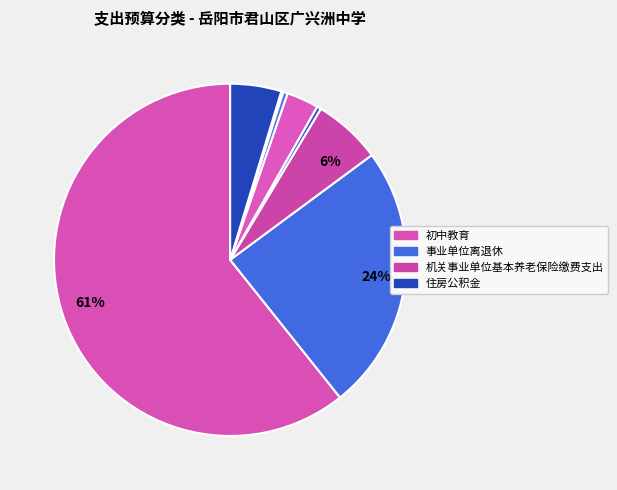

Rank the categories by value from lowest to highest.

其他行政事业单位医疗支出, 财政对工伤保险基金的补助, 公务员医疗补助, 事业单位医疗, 住房公积金, 机关事业单位基本养老保险缴费支出, 事业单位离退休, 初中教育